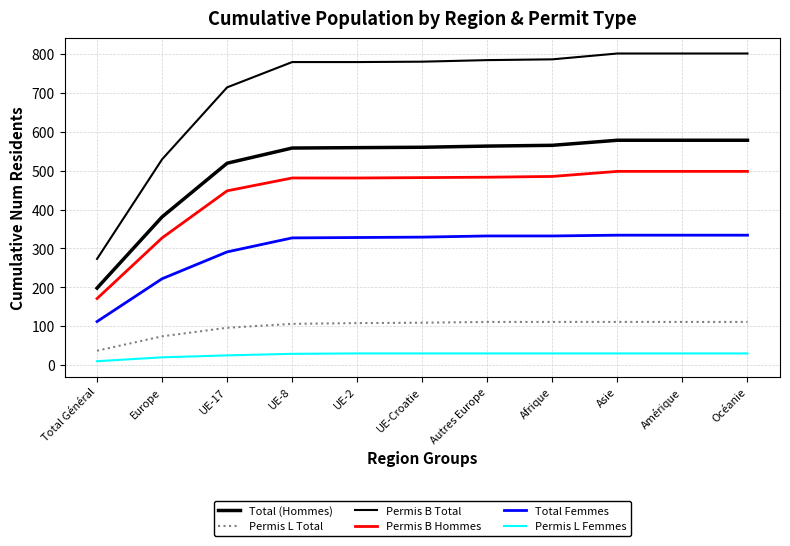

Is this an area chart (filled region under the line)?

No